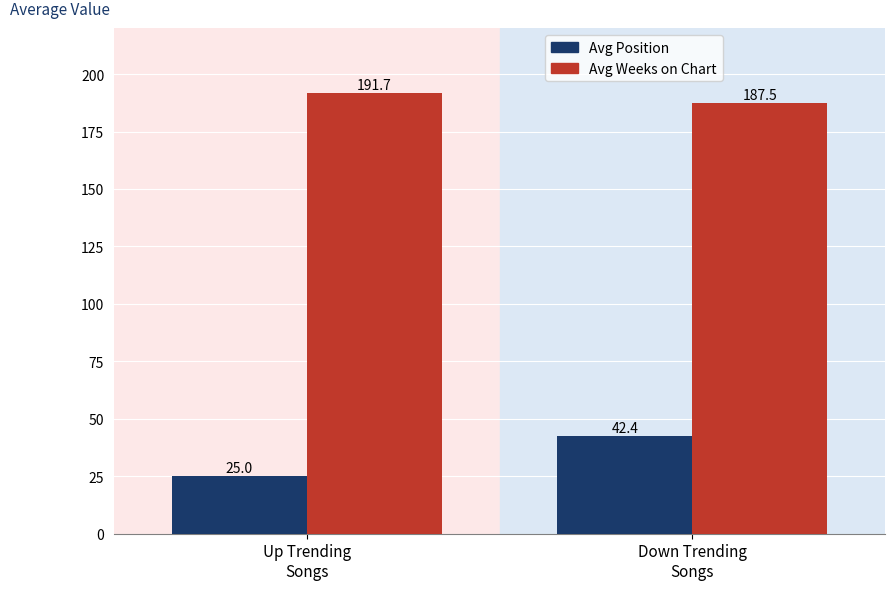

Reading left to right, extract all data points from this chart.

Avg Position: Up Trending
Songs=25.0	Down Trending
Songs=42.4
Avg Weeks on Chart: Up Trending
Songs=191.7	Down Trending
Songs=187.5